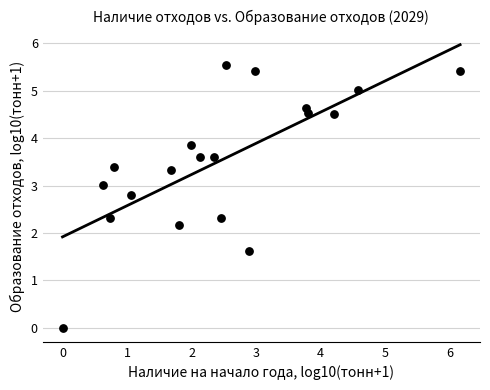

What Y value in the scatter plot is closest to 2?

2.2